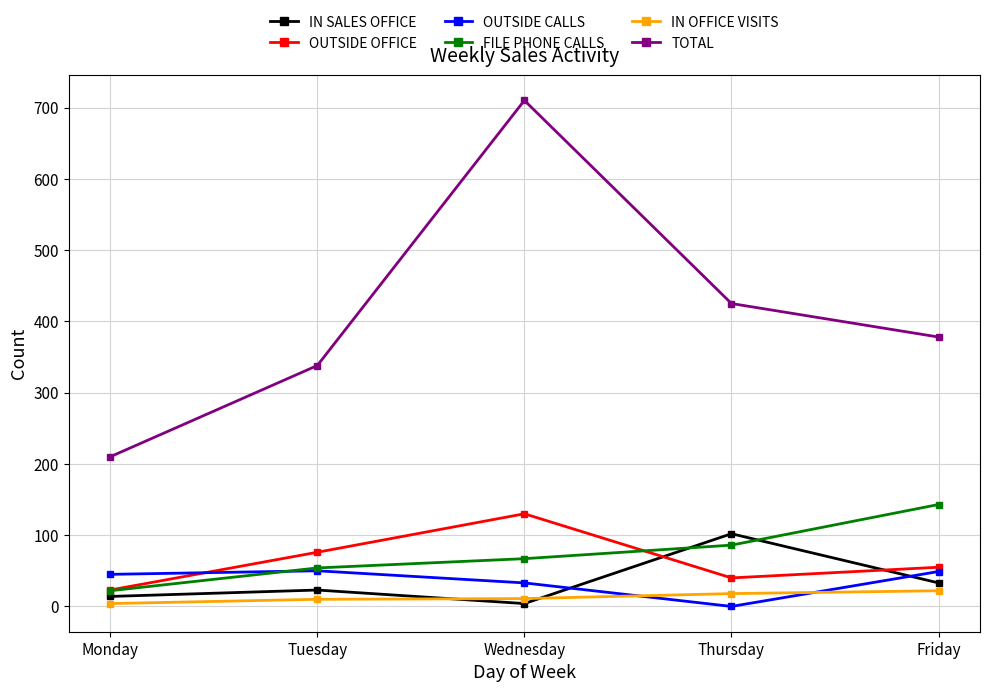

Which series has the widest spread of values?

TOTAL